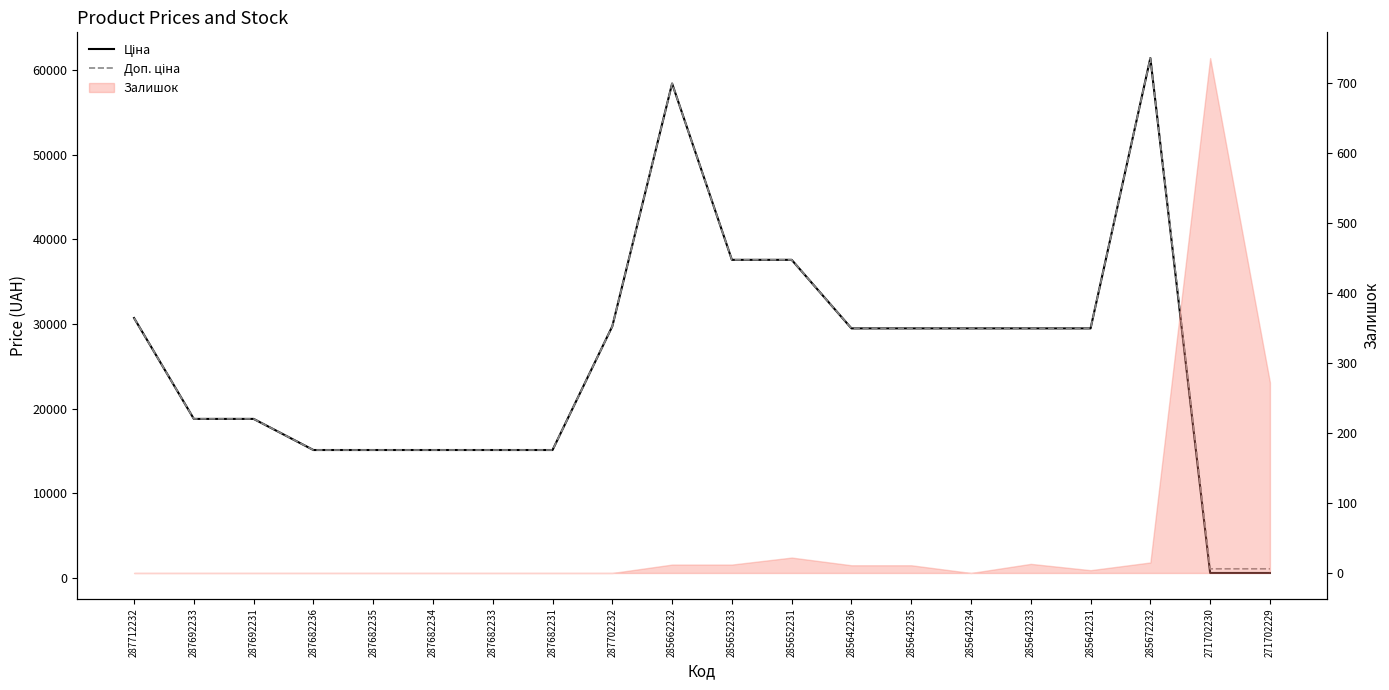

True or false: Ціна and Доп. ціна intersect in this chart.

False